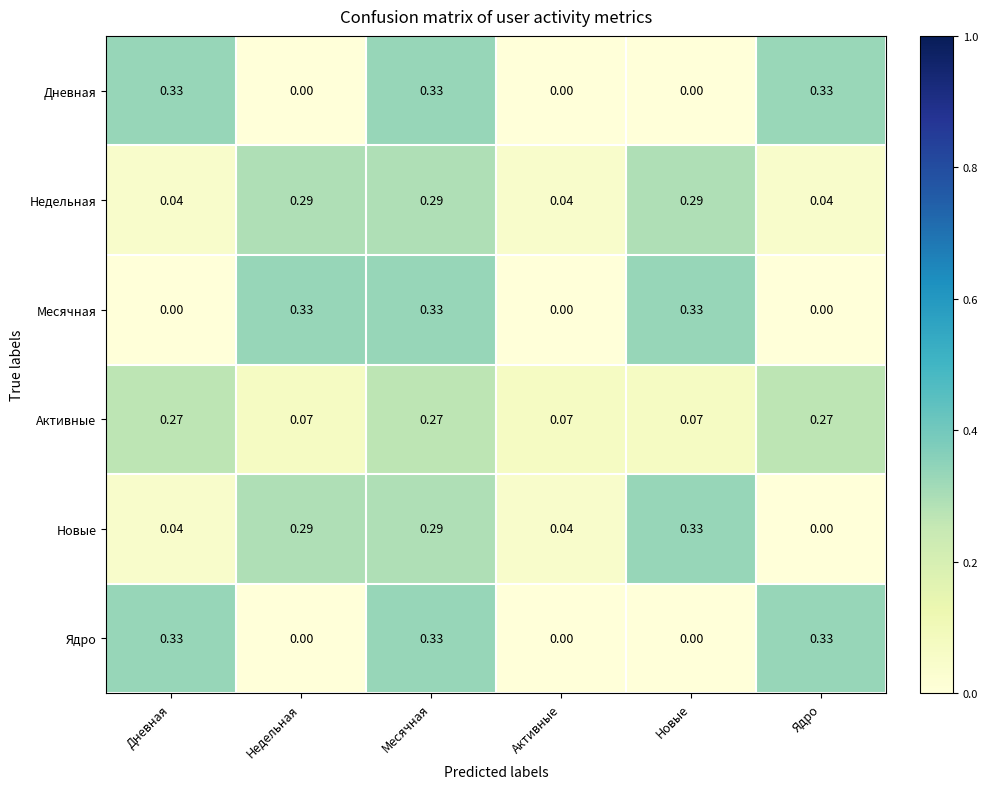

Which series has the largest total across all categories?

Активные